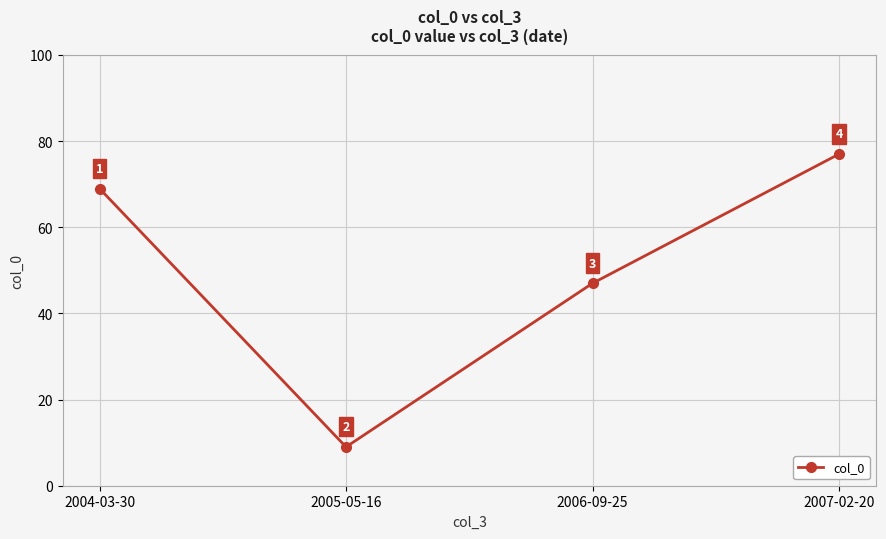

Reading left to right, what are all the values shown in this chart?

2004-03-30=69	2005-05-16=9	2006-09-25=47	2007-02-20=77